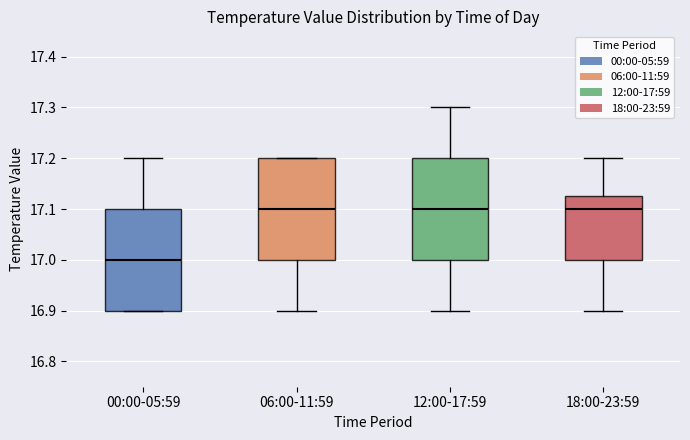

Where does the upper whisker of the box for 12:00-17:59 end on the y-axis? The values are not printed on the chart, so give them approximately, as read against the axis.

17.30